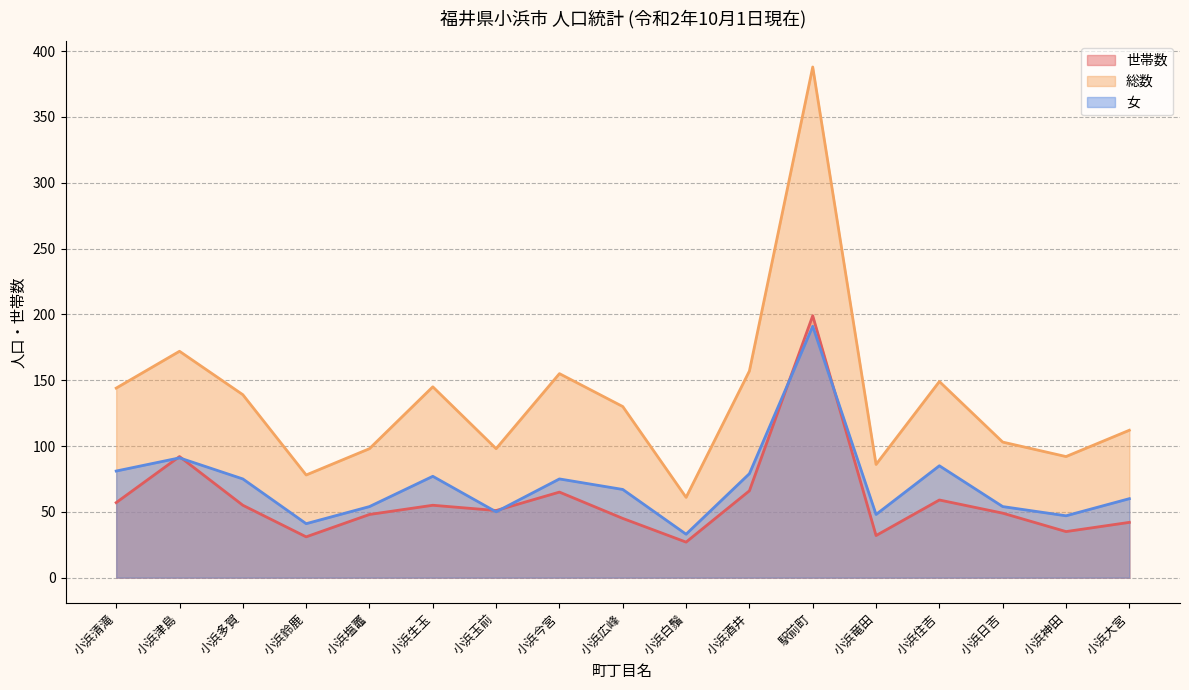

At how many categories does at least one series exceed 171?

2